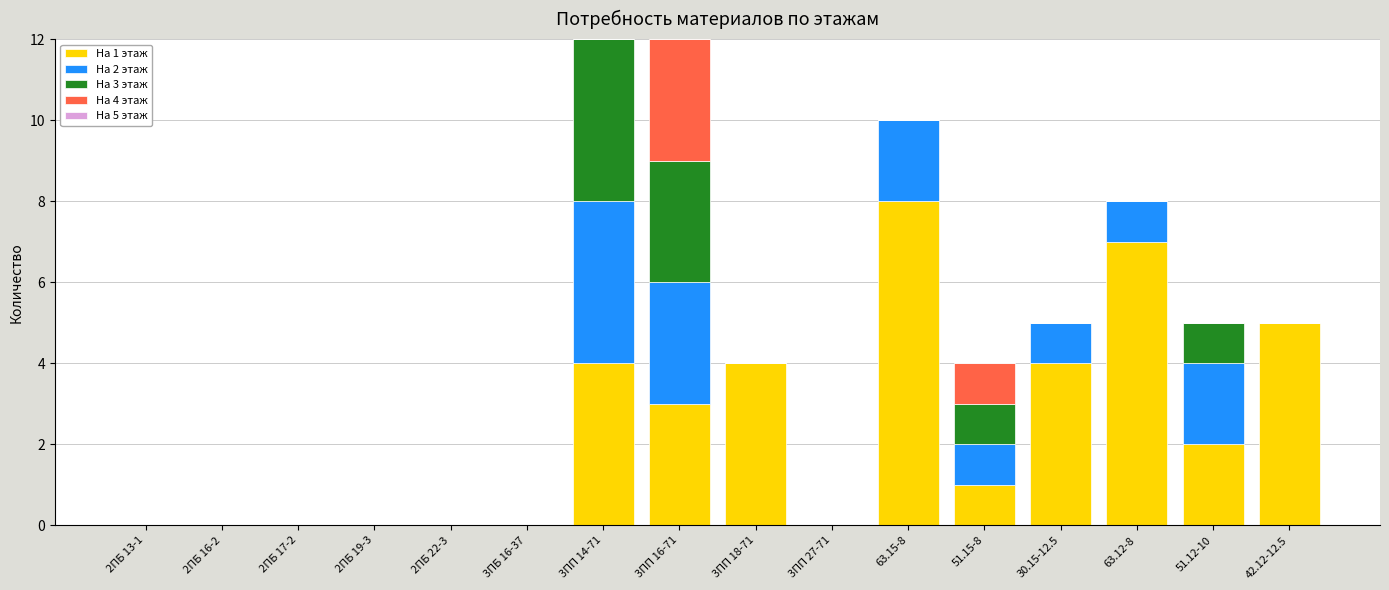

What is the total value across all series at 63.12-8?

8